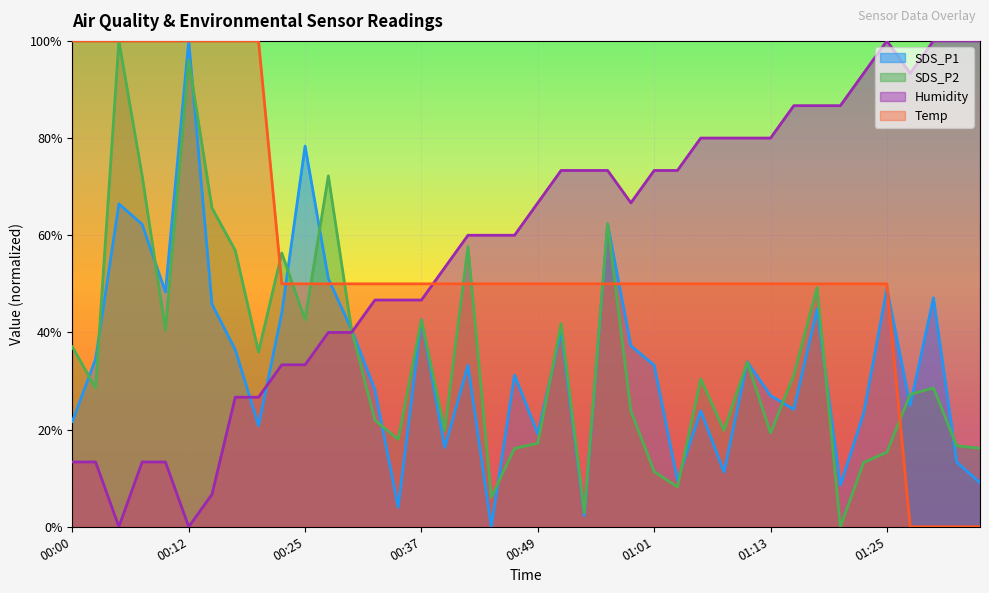

What is the difference between the second highest and second lowest values in the SDS_P1 series?

76.0